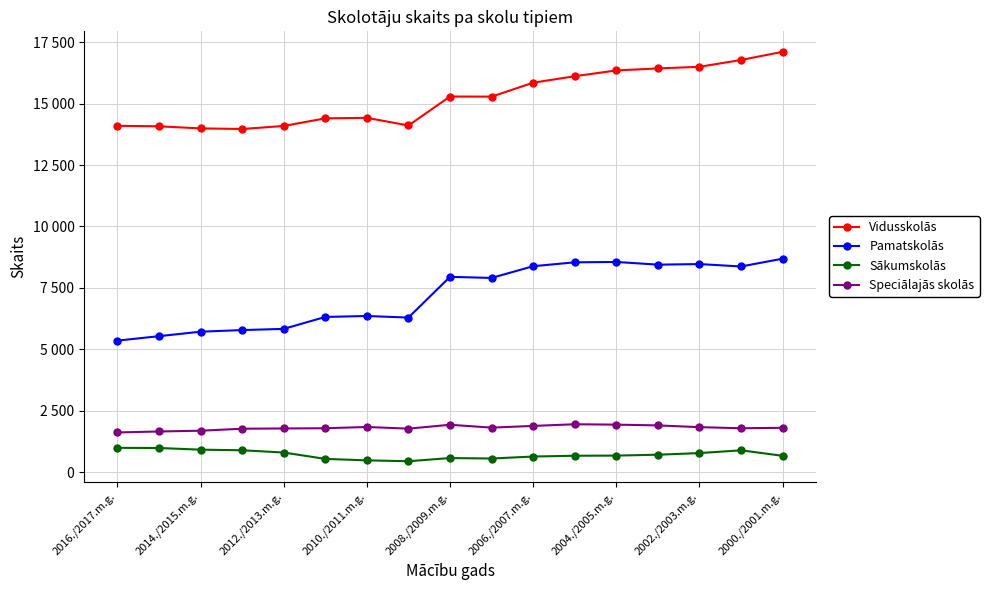

Which series has the widest spread of values?

Pamatskolās